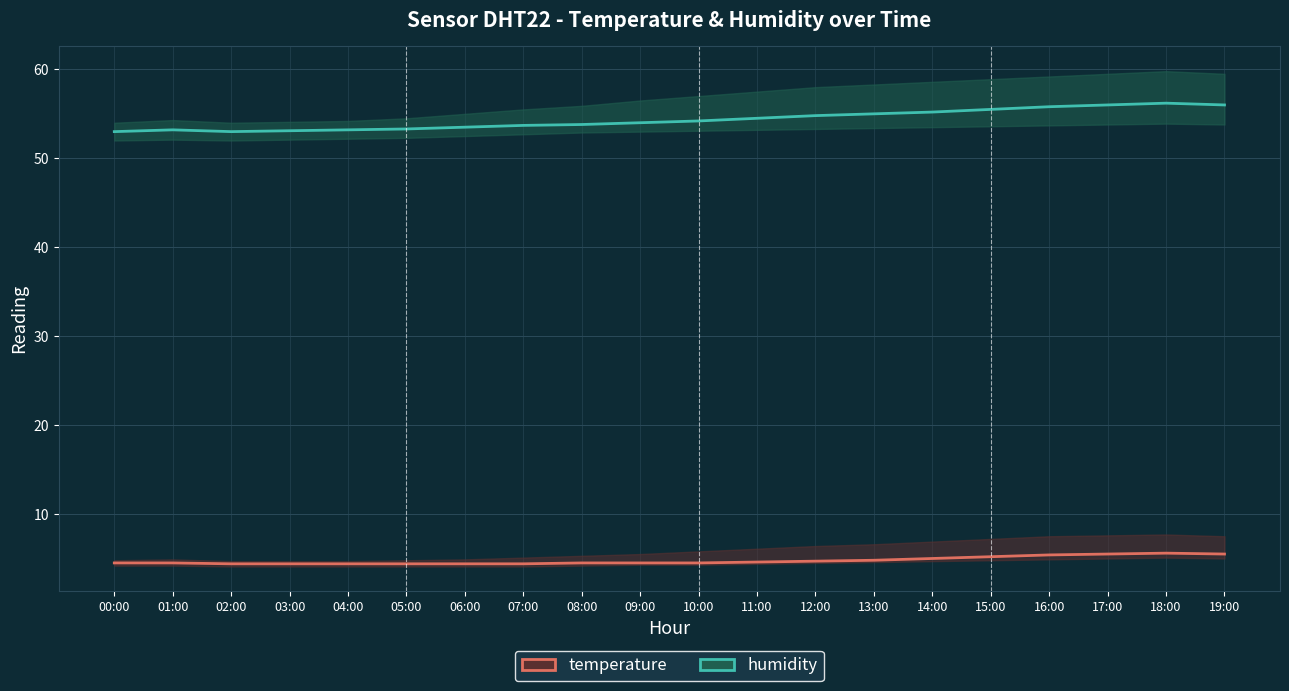

At 07:00, list the series in order from largest to smallest.

humidity, temperature